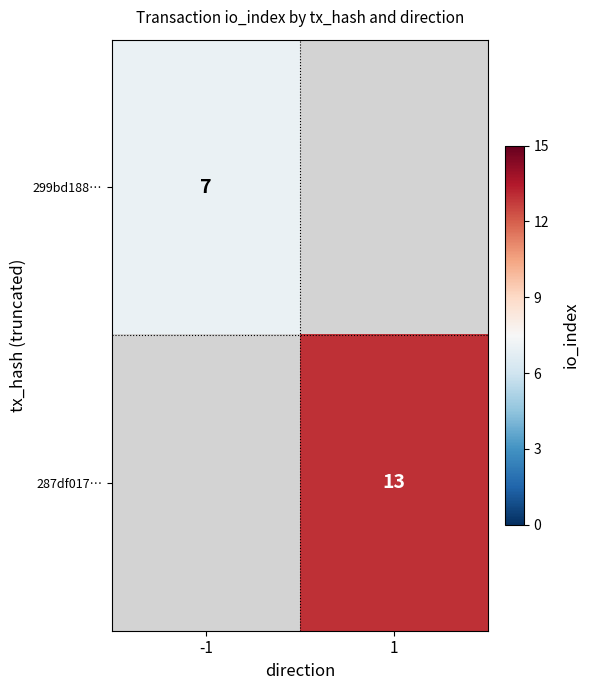

True or false: 299bd188… has a value of 7 at -1.

True